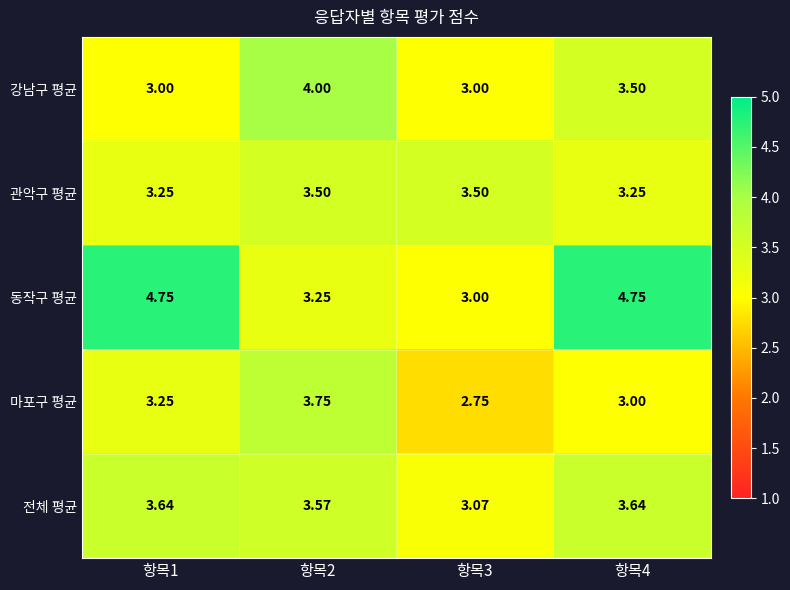

Between 항목1 and 항목3, which series saw the biggest shift?

동작구 평균